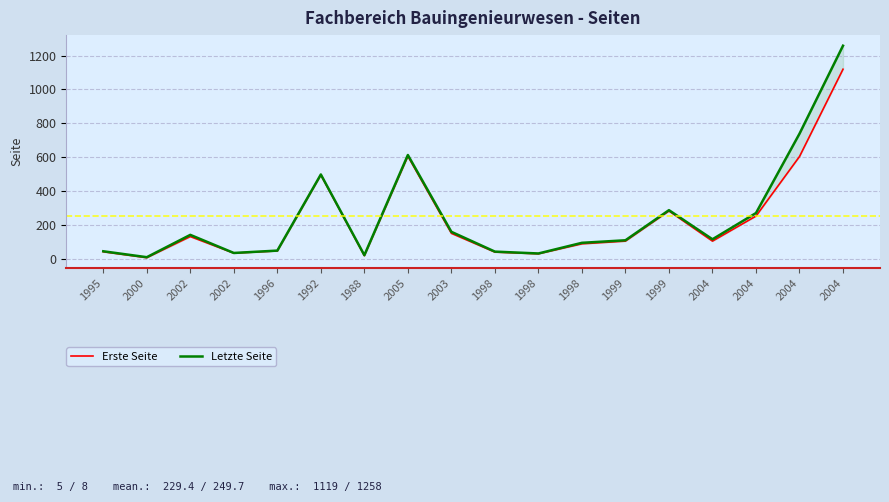

True or false: Letzte Seite and Erste Seite cross at least once.

False